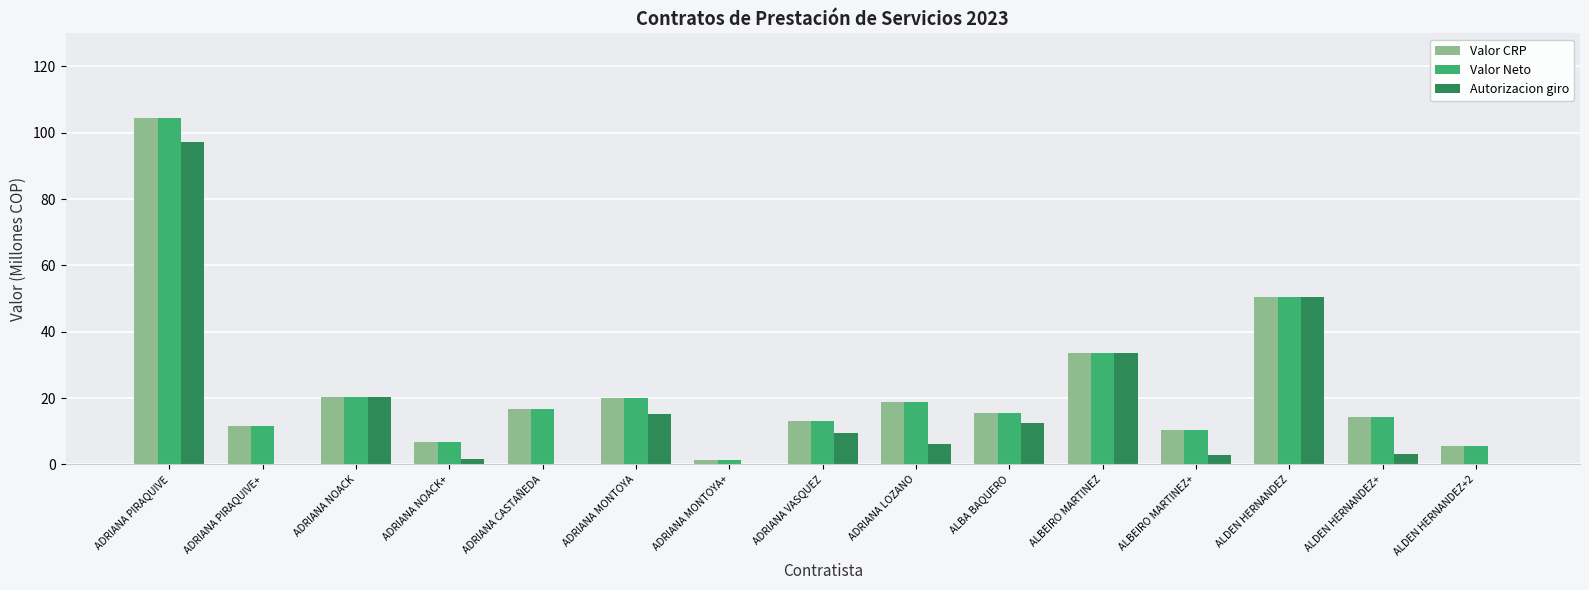

The Valor Neto series shows 5.6 at ALDEN HERNANDEZ+. True or false?

False